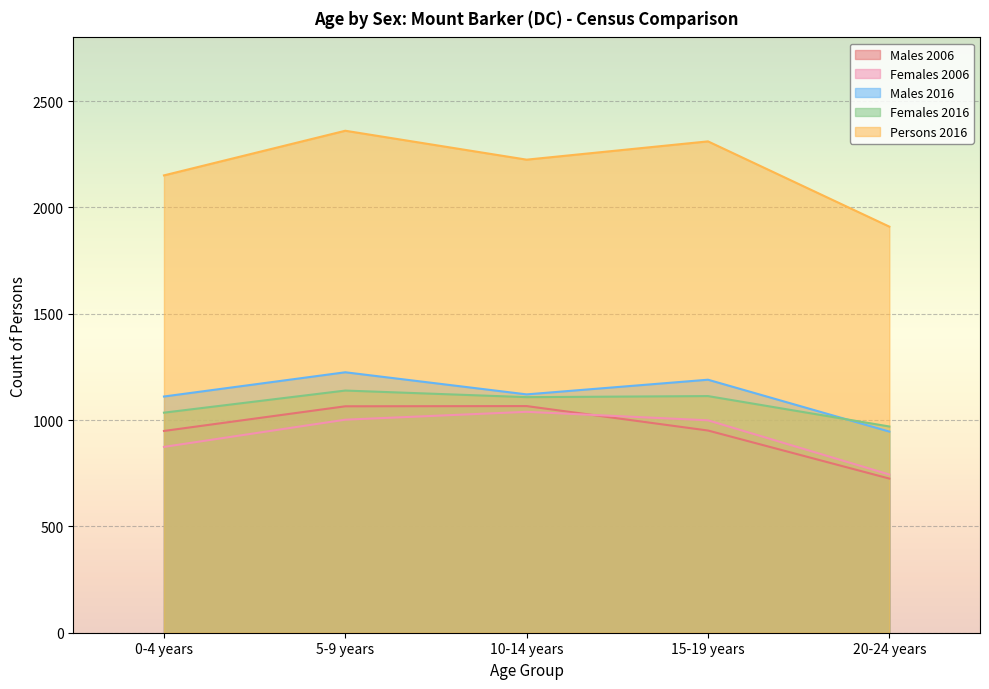

What is the difference between the Females 2016 values at 0-4 years and 15-19 years?

78